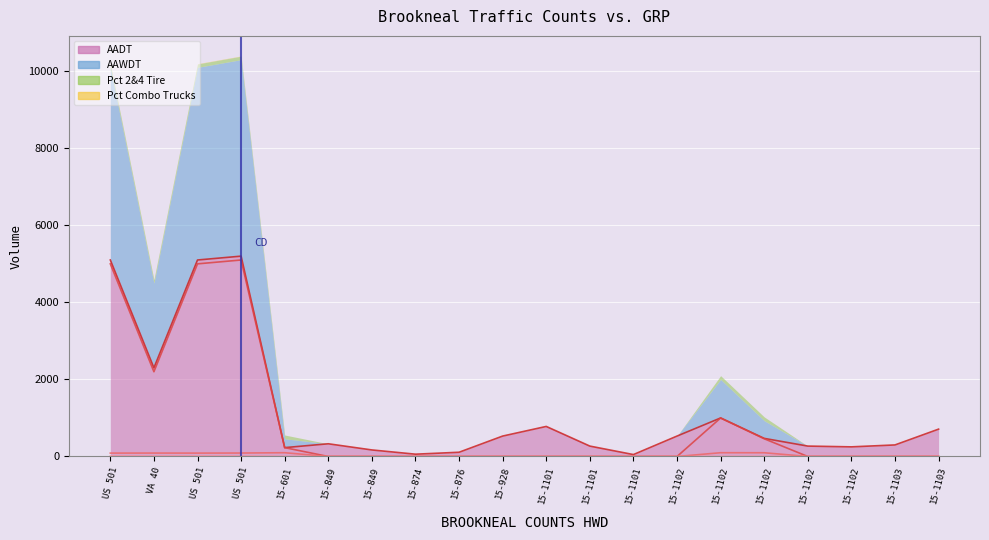

Is it true that Pct Combo Trucks line equals 3 at 15-601?

False